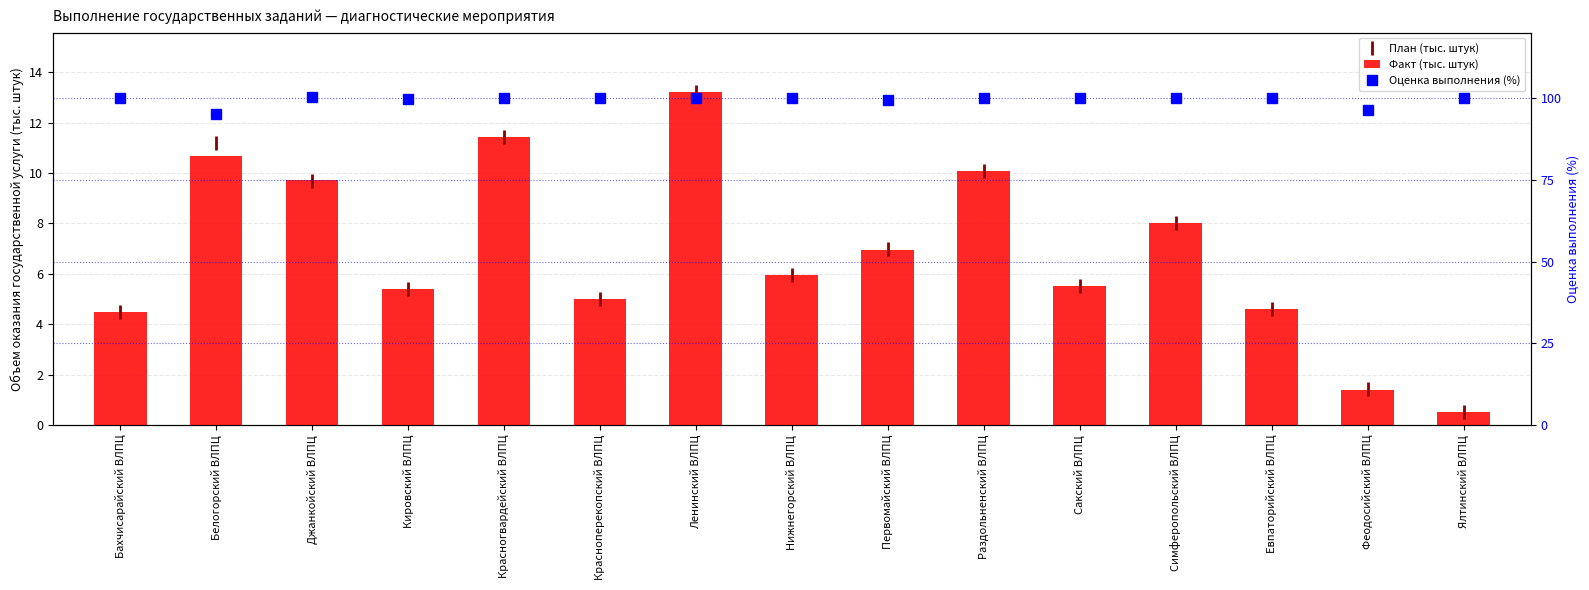

What is the total value across all series at Ленинский ВЛПЦ?

126.4